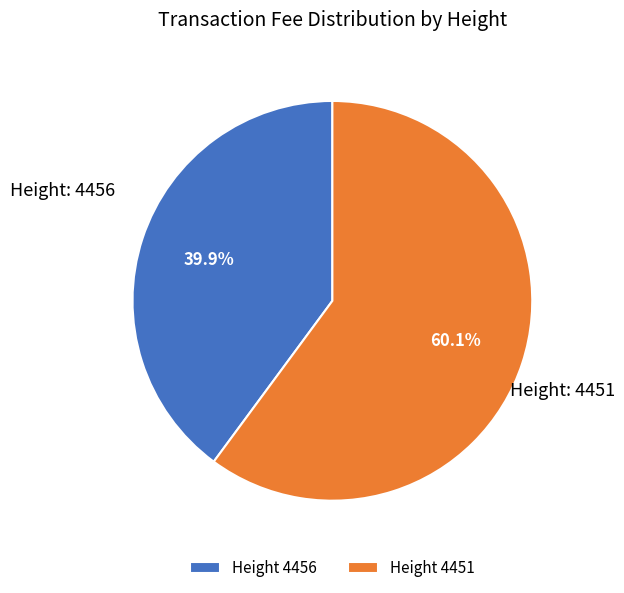

What percentage do Height 4451 and Height 4456 together represent?

100.0%